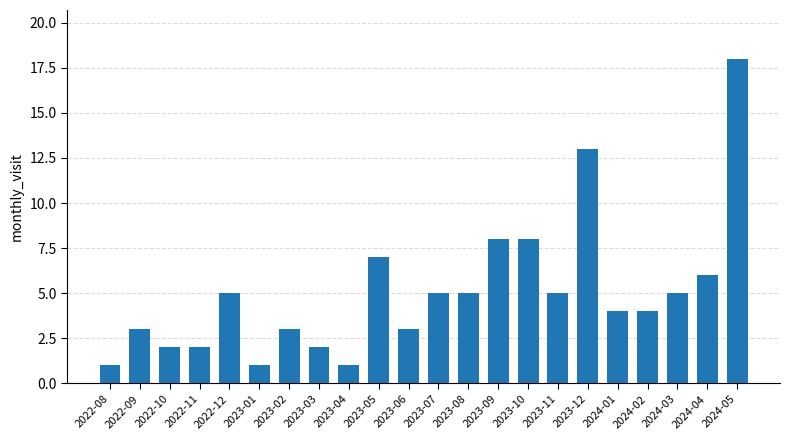

What is the minimum value shown in the chart?

1